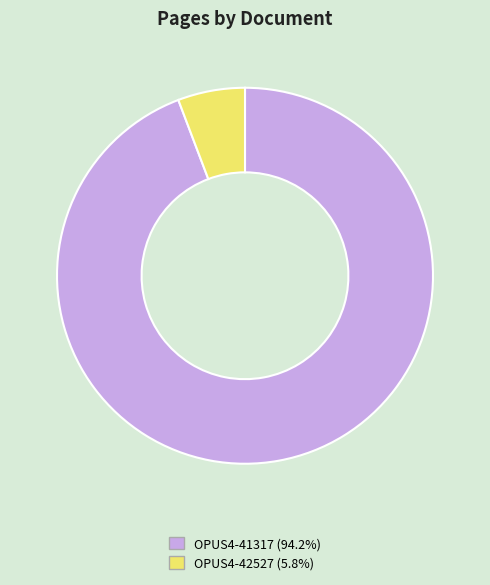

Which category accounts for the majority?

OPUS4-41317